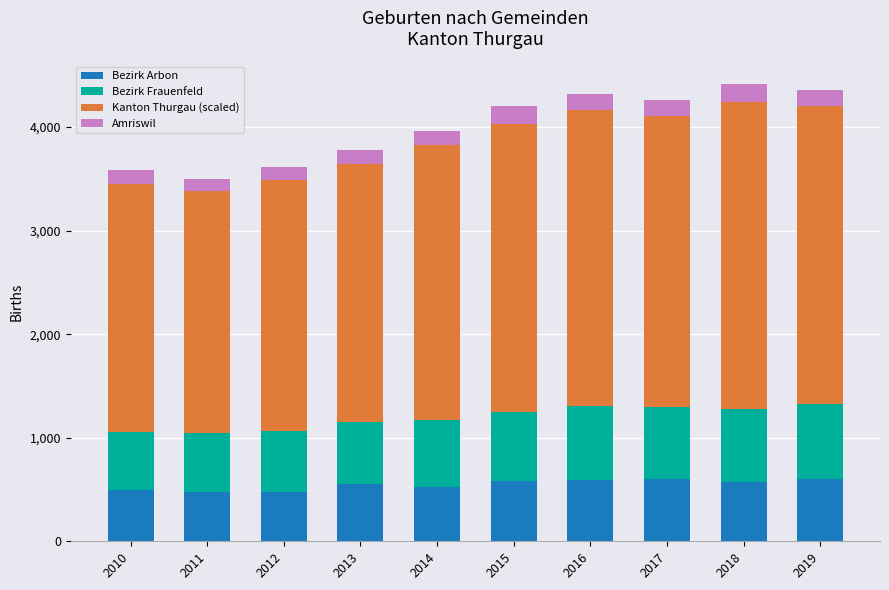

What is the approximate value of Bezirk Arbon at 2017?

597